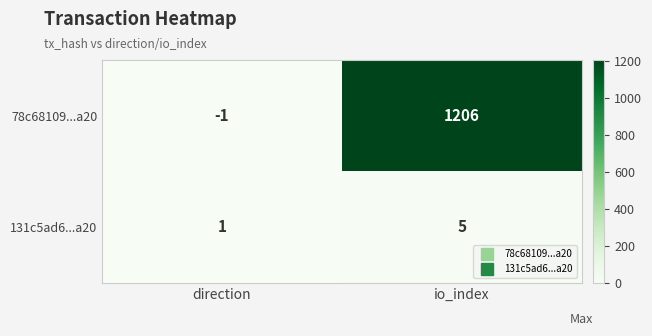

How many negative values does the 78c68109...a20 series have?

1